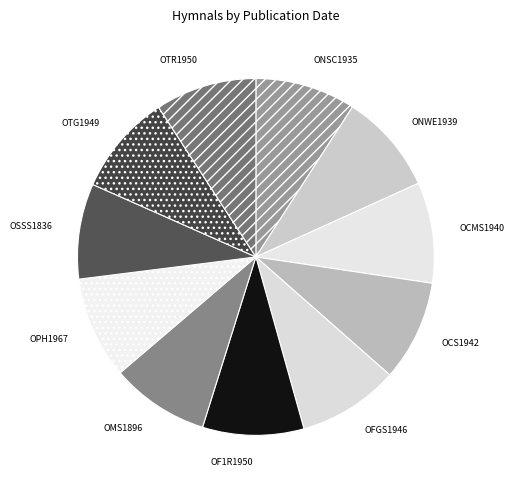

Is there any slice that represents more than half of the pie?

No